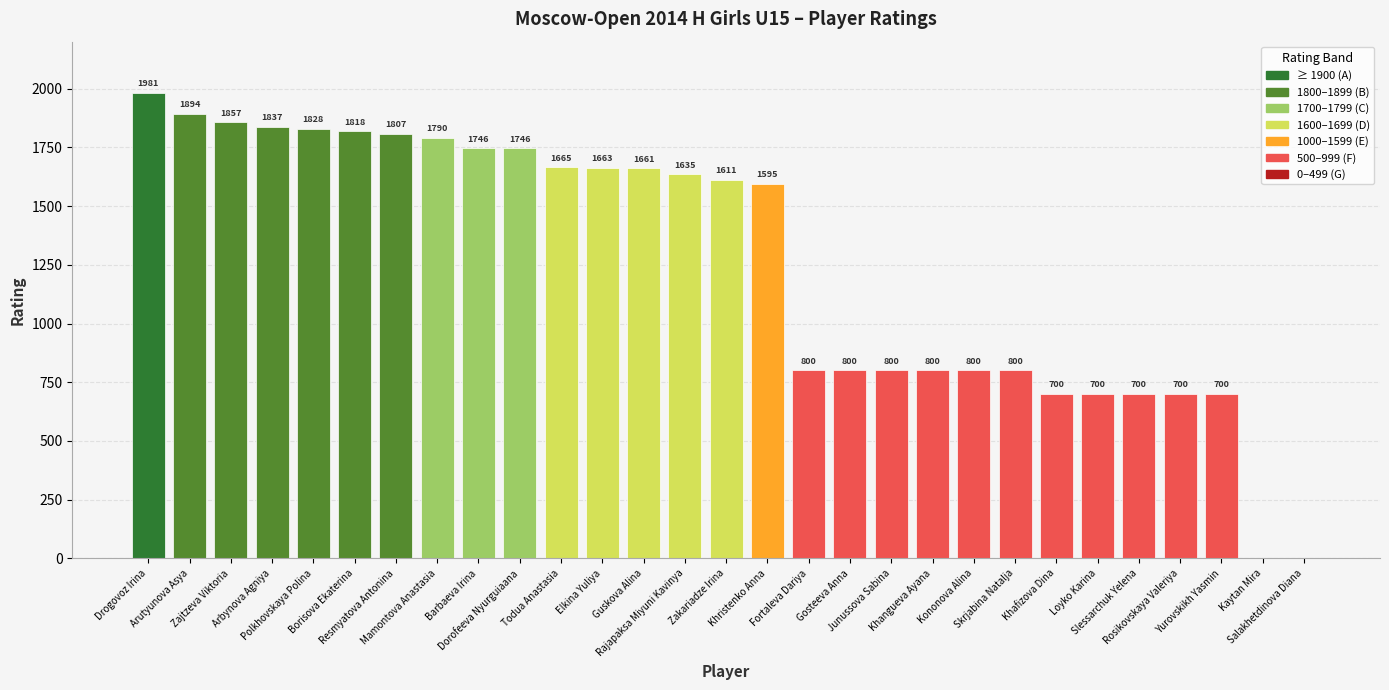

What is the maximum value shown in the chart?

1981